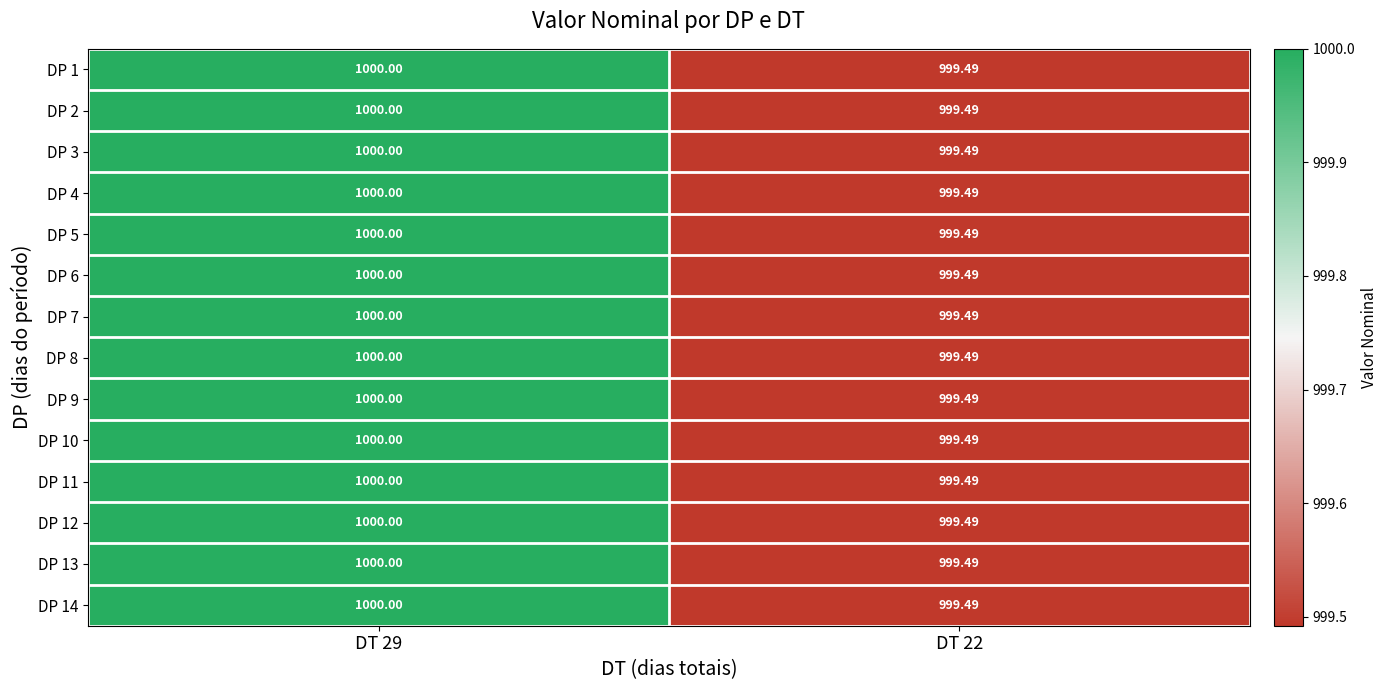

List the series in order of their peak value, lowest first.

DP 1, DP 2, DP 3, DP 4, DP 5, DP 6, DP 7, DP 8, DP 9, DP 10, DP 11, DP 12, DP 13, DP 14